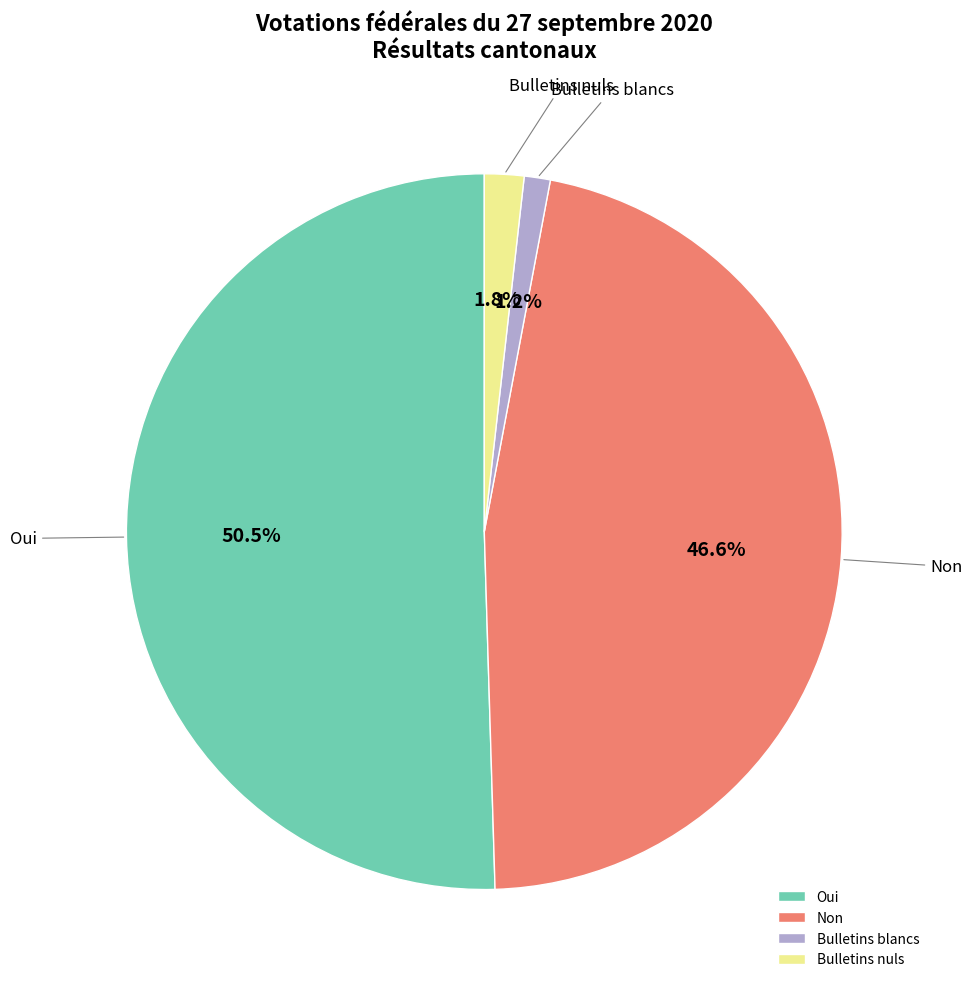

To the nearest percent, what is the difference between the Oui and Bulletins blancs slice percentages?

49%